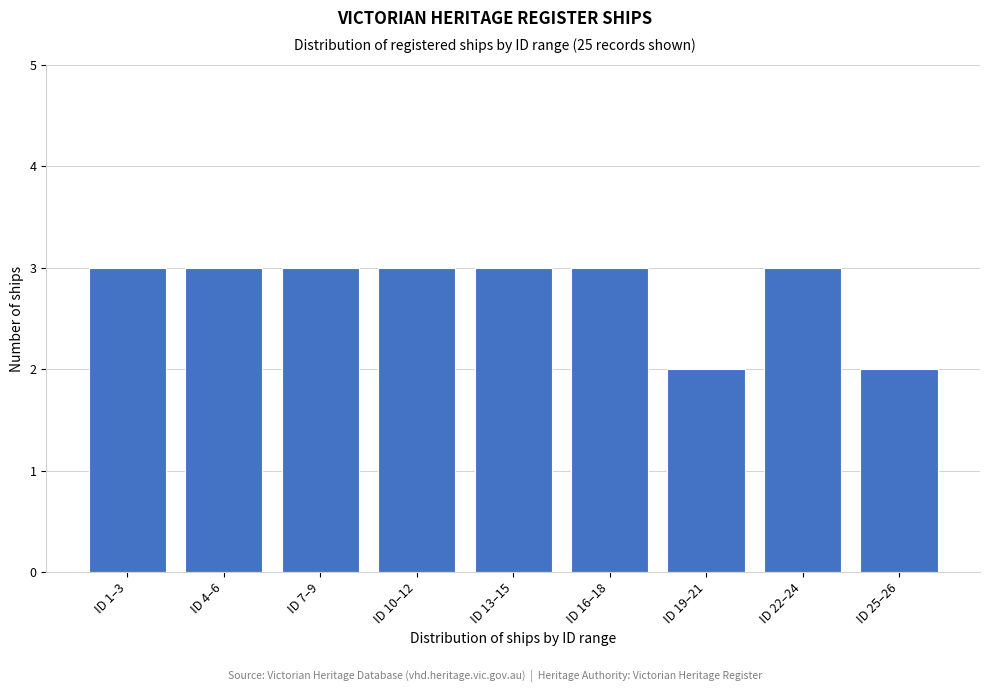

Reading left to right, extract all data points from this chart.

ID 1–3=3	ID 4–6=3	ID 7–9=3	ID 10–12=3	ID 13–15=3	ID 16–18=3	ID 19–21=2	ID 22–24=3	ID 25–26=2